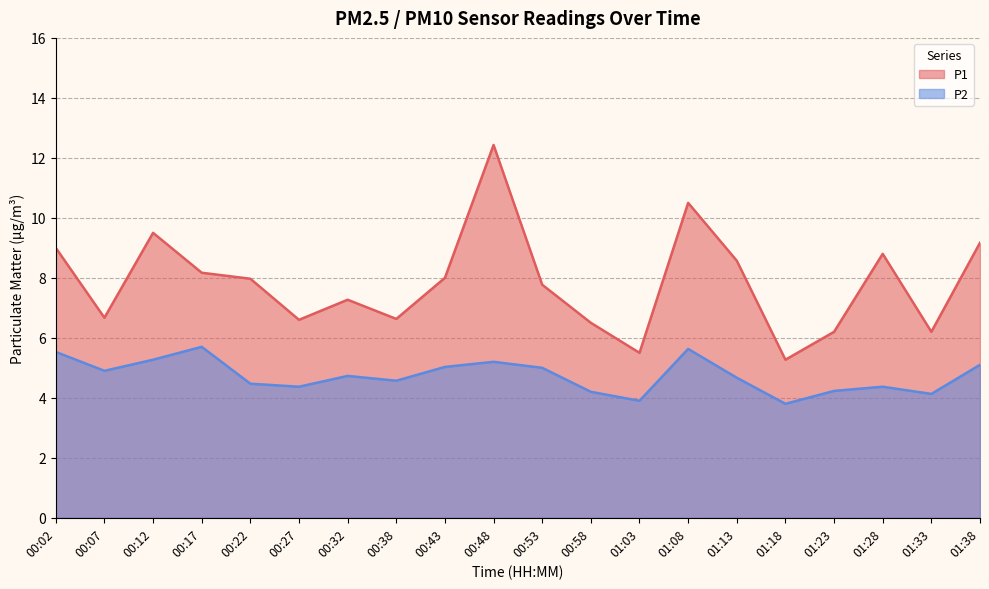

How many data points in P1 are above 7?

12